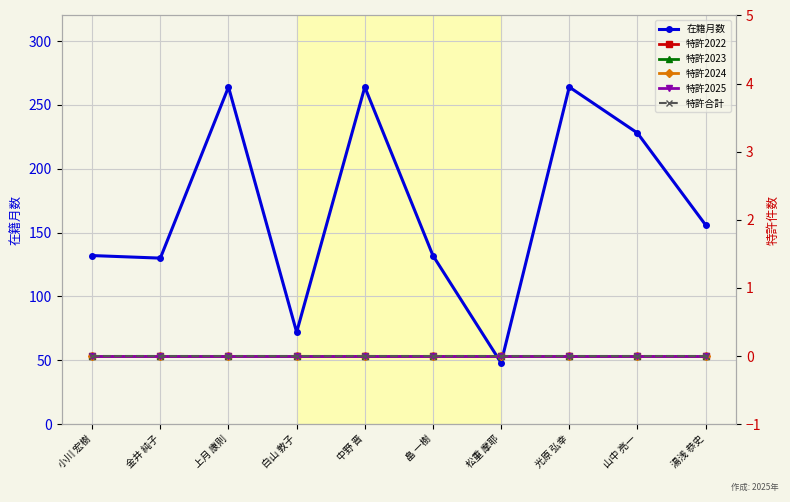

True or false: 特許2024 has more than 0 interior local peaks.

False